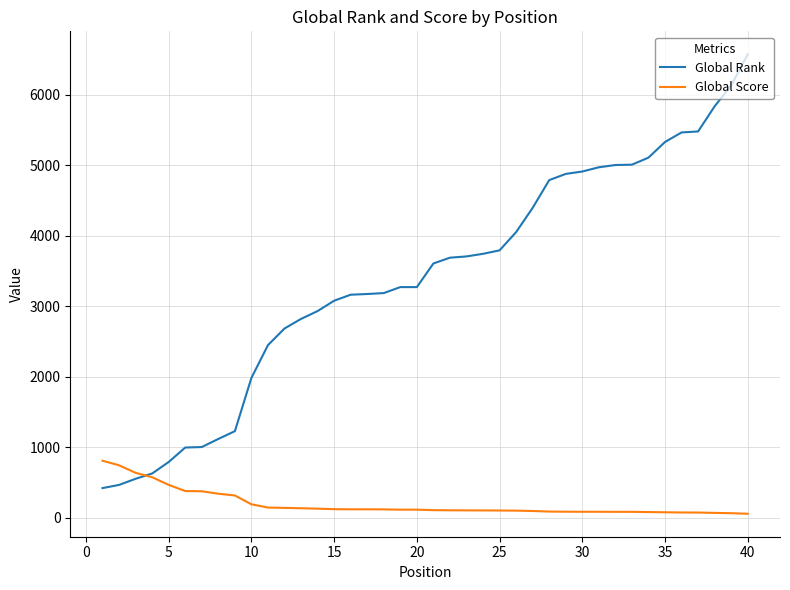

What is the greatest value displayed?

6571